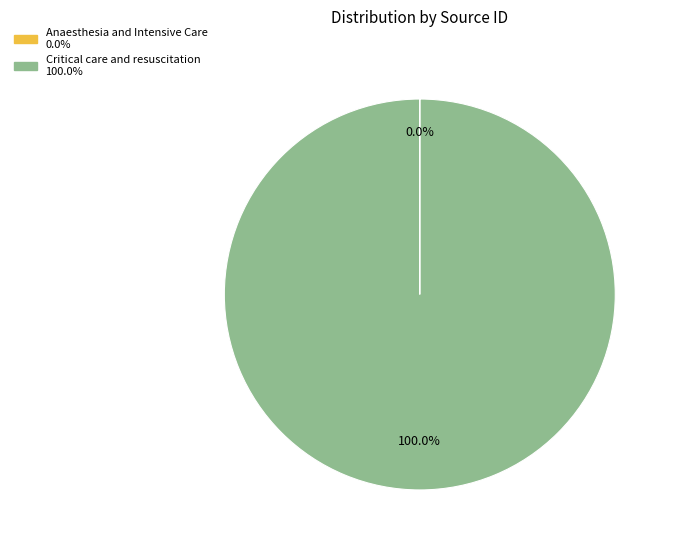

To the nearest percent, what is the difference between the largest and smallest slice percentages?

100%